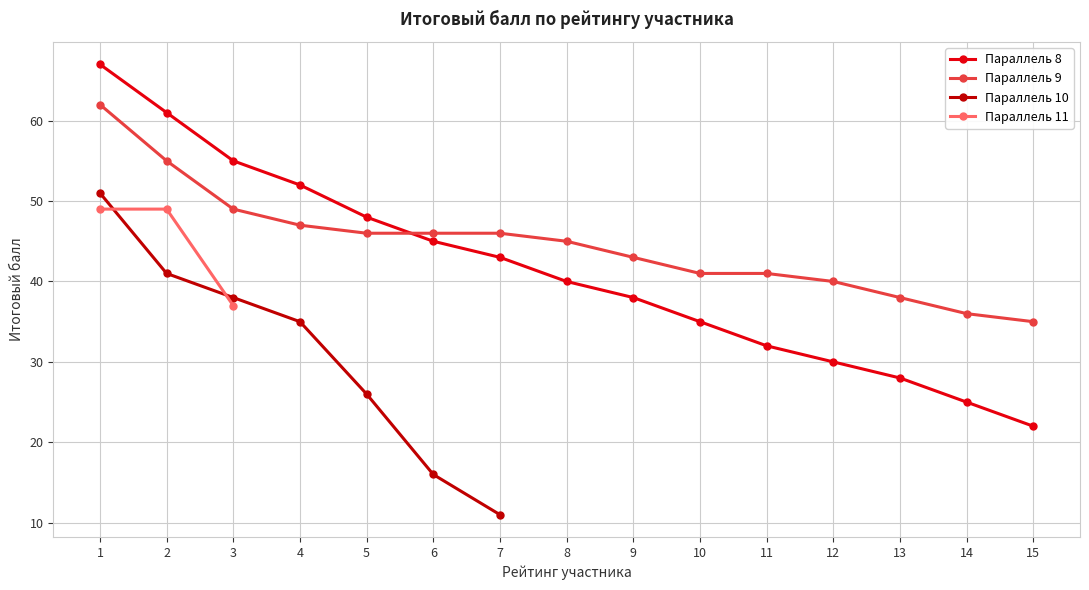

At which label is Параллель 8 closest to 44?

6